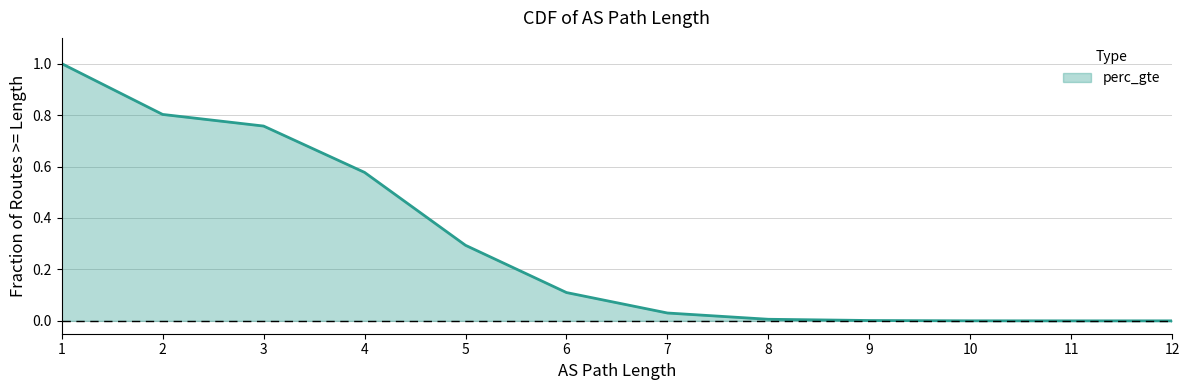

The value at 8 is 0.0. True or false?

True